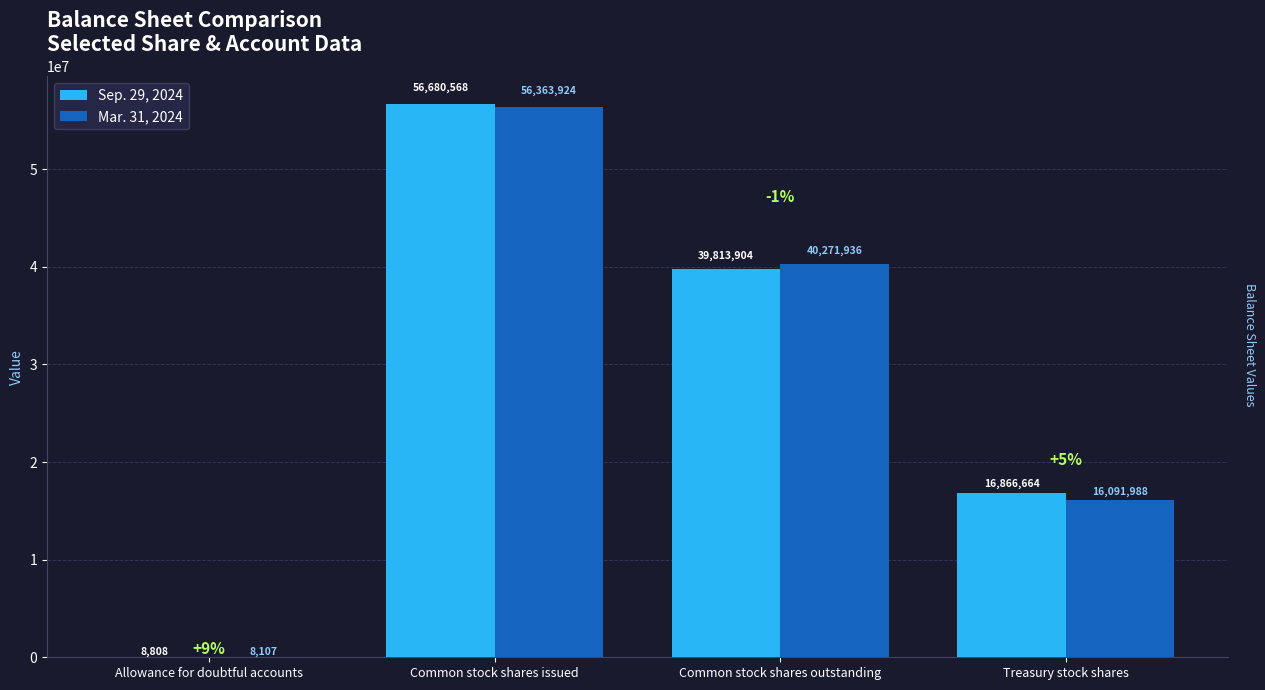

Are the bars grouped side by side (vs. stacked)?

Yes